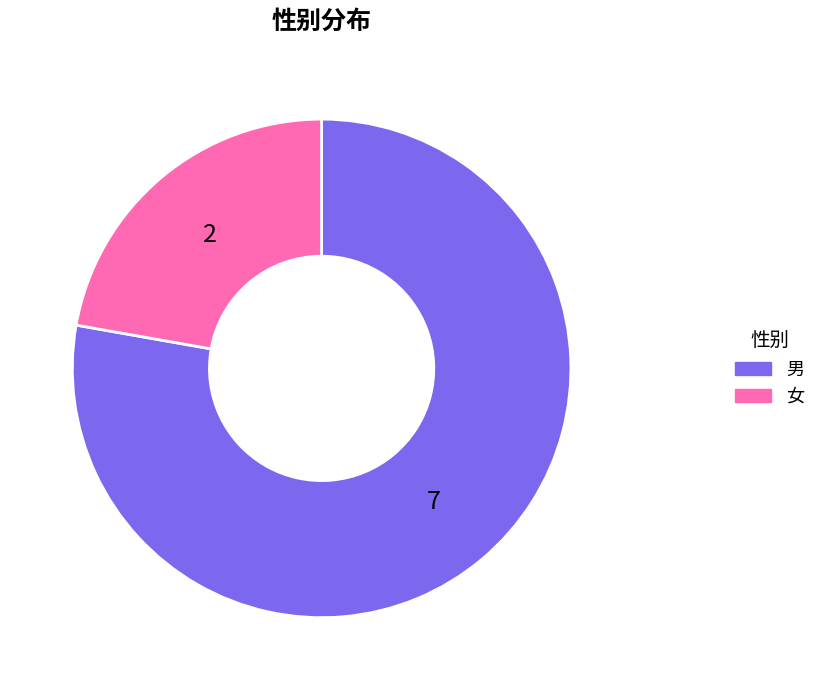

Count the number of slices in the pie.

2